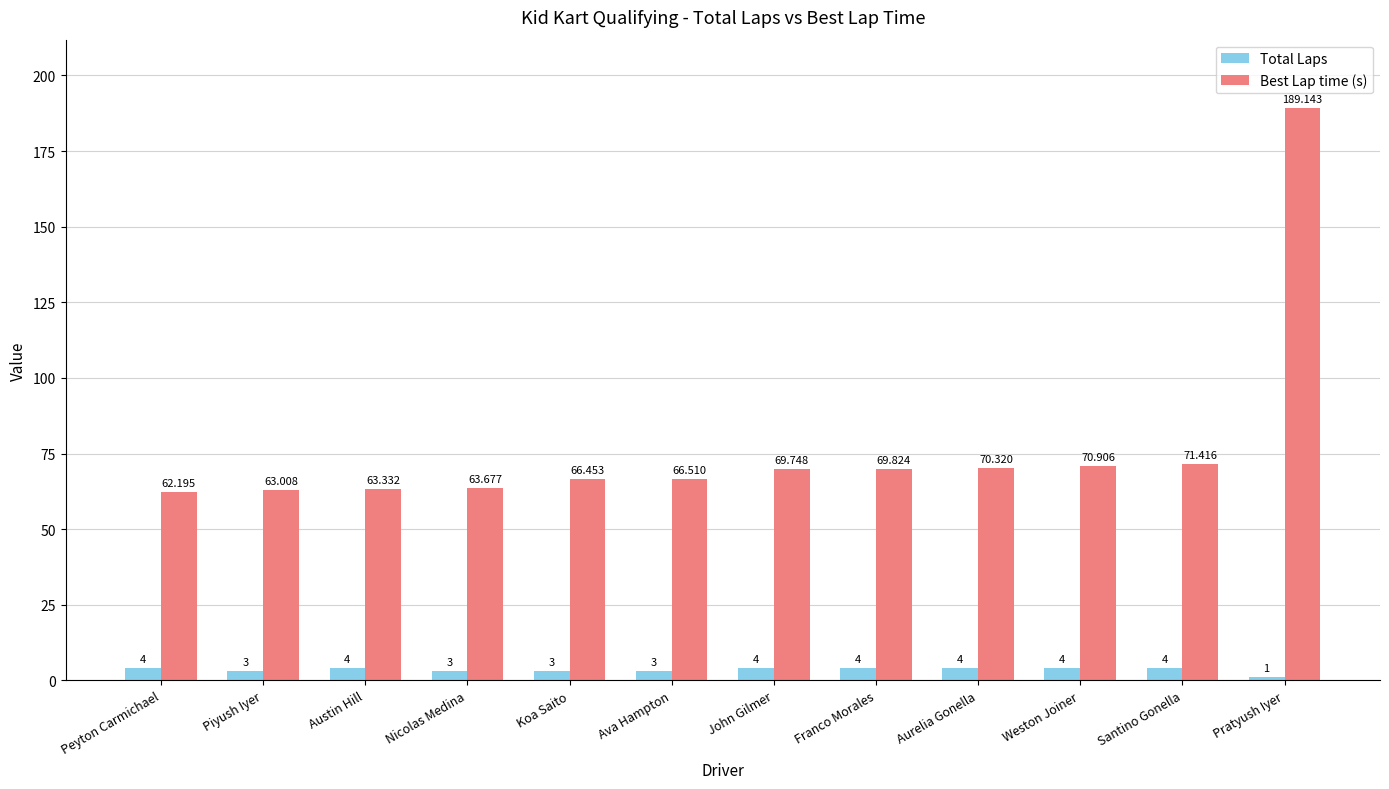

What is the spread (max minus min) of values at Ava Hampton?

63.5